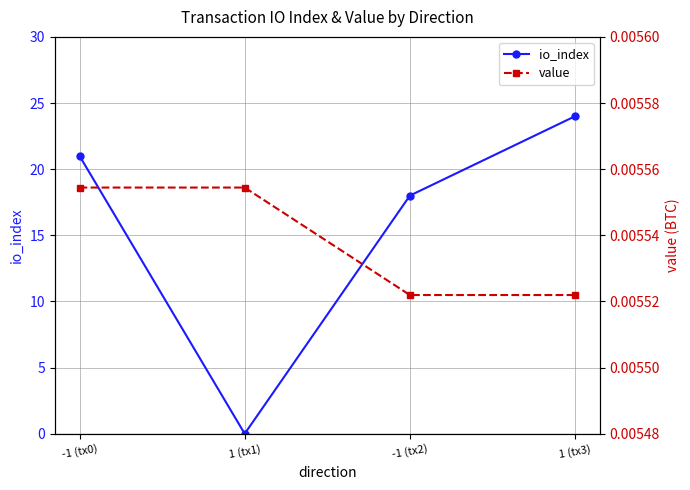

Which series has the largest range (max minus min)?

io_index